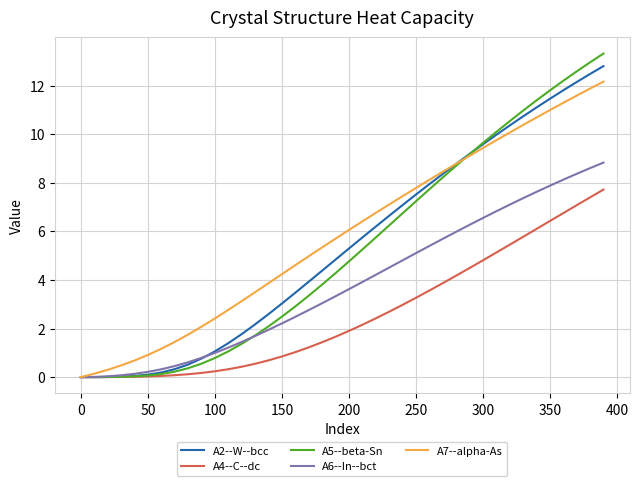

Which series has the widest spread of values?

A5--beta-Sn